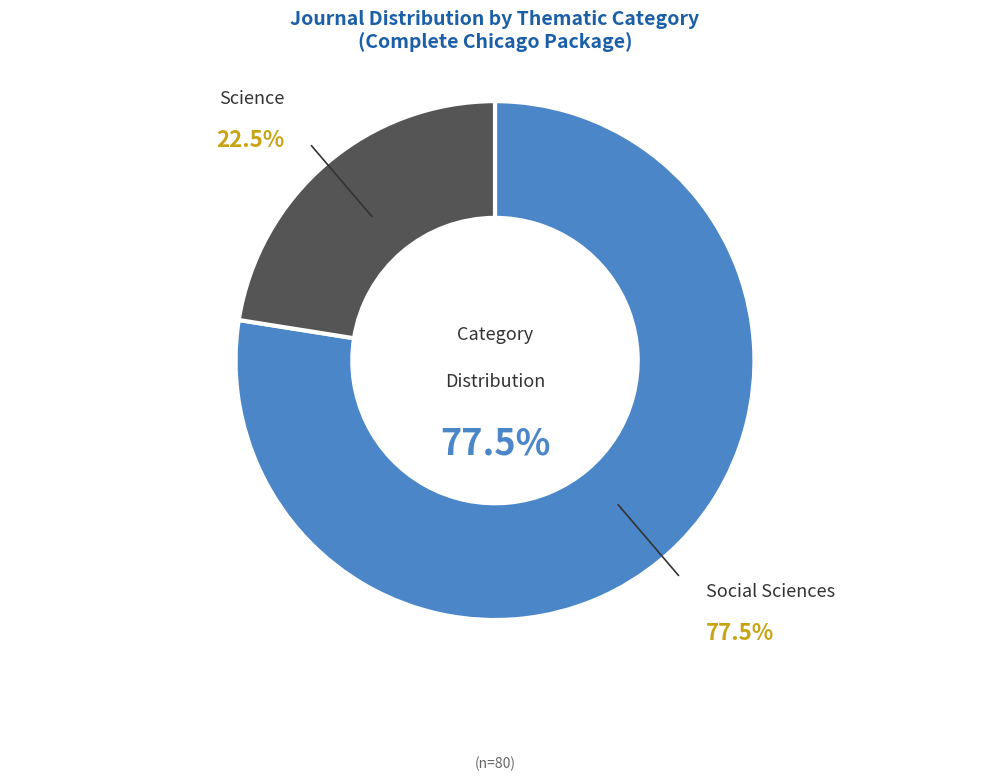

To the nearest percent, what is the combined percentage of Science and Social Sciences?

100%